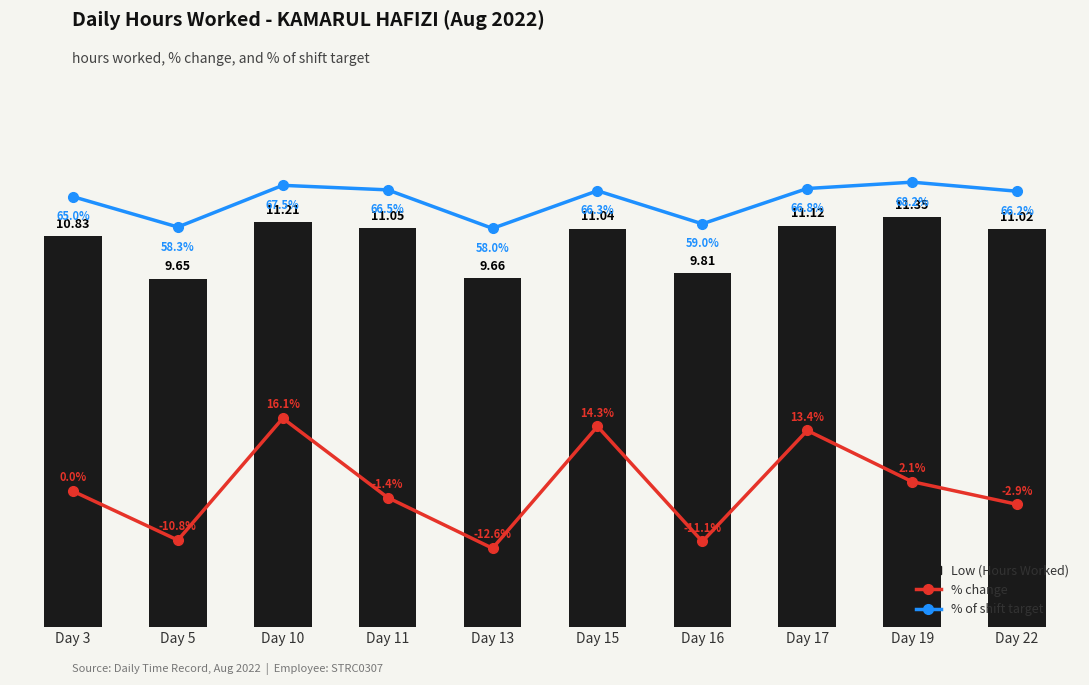

List the series in order of their peak value, highest first.

% of shift target, % change, Low (Hours Worked)